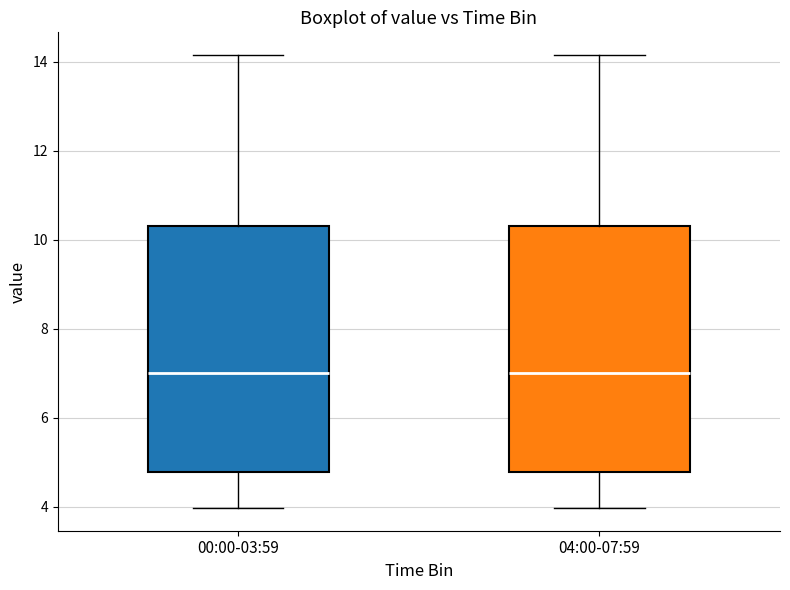

Reading left to right, transcribe this box plot: for each box, give where its median line is, the range the box spans, and where its two whiskers end, as read against the y-axis. The values are not printed on the chart, so give them approximately, as read against the axis.

00:00-03:59: median 7.0, box 4.8 to 10.4, whiskers 4.0 to 14.2
04:00-07:59: median 7.0, box 4.8 to 10.4, whiskers 4.0 to 14.2